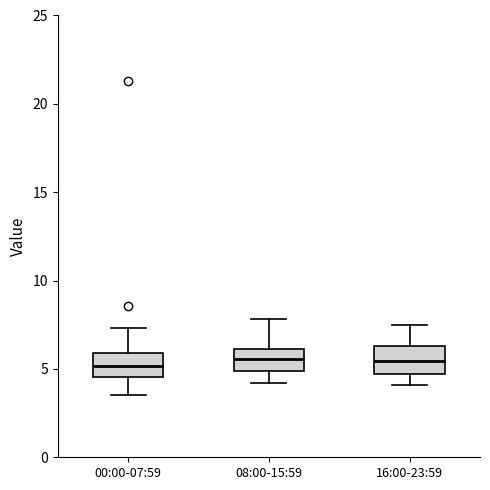

Where does the median line of the box for 16:00-23:59 sit on the y-axis? The values are not printed on the chart, so give them approximately, as read against the axis.

5.5